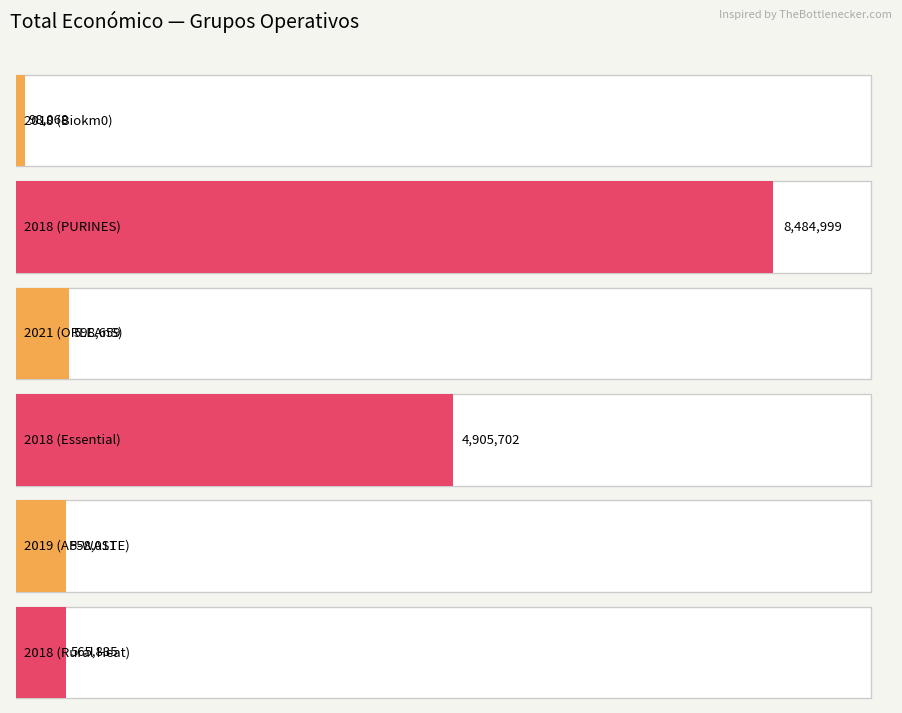

Is it true that the value at 2018 (Essential) is 4905702?

True